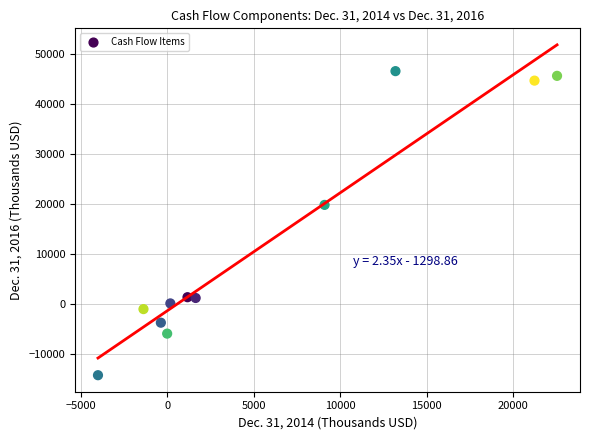

What is the range of Y values (max minus min)?

60640